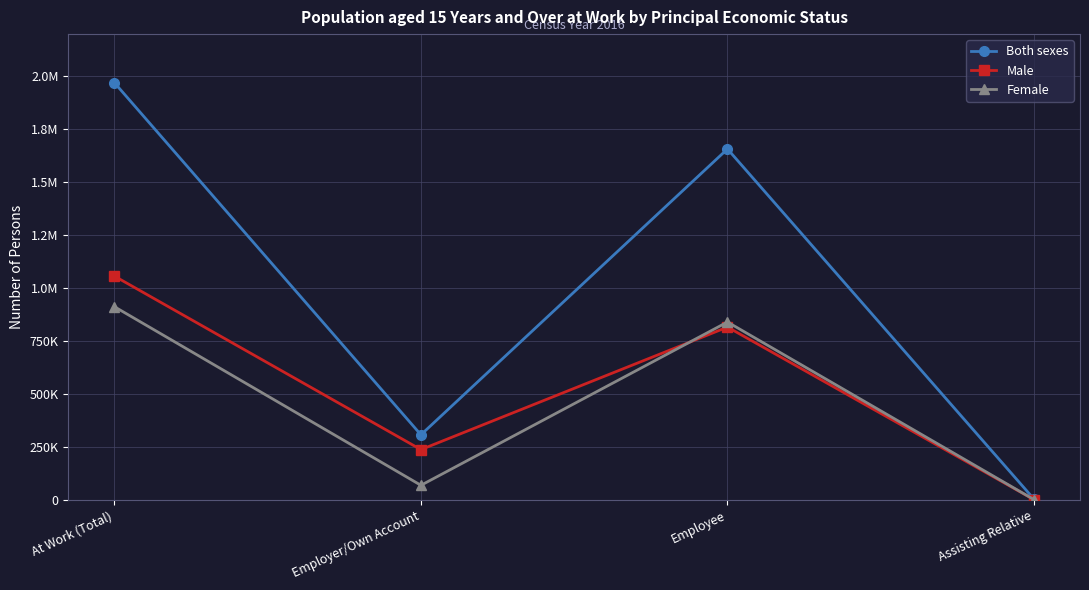

True or false: Male and Both sexes cross at least once.

False